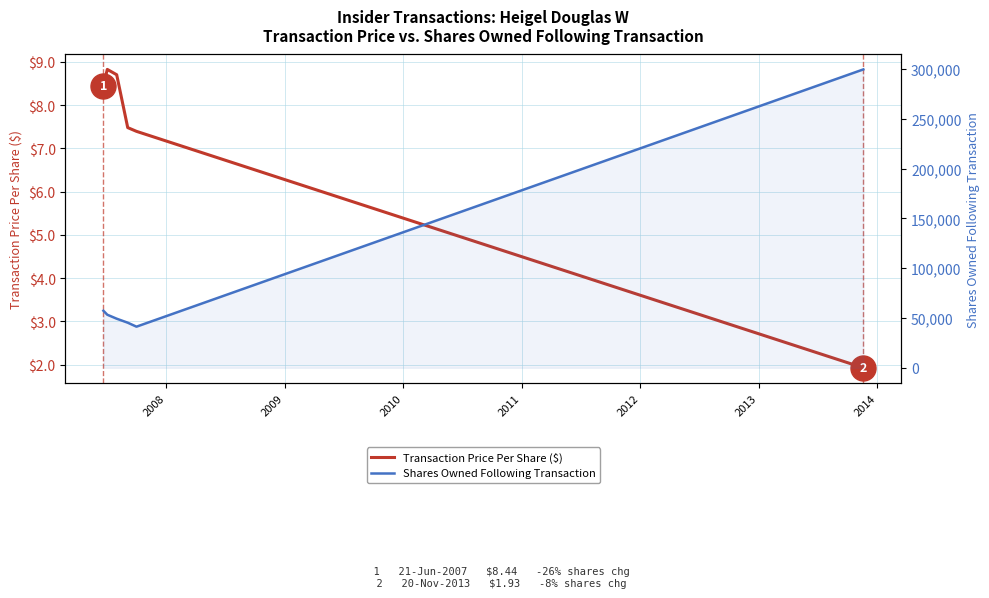

What is the maximum value shown in the chart?

299744.0